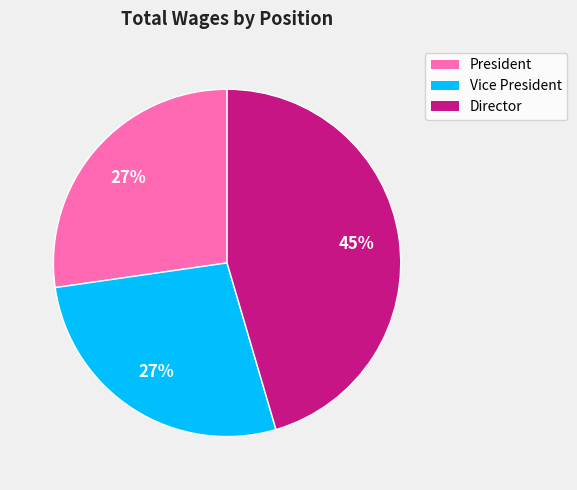

To the nearest percent, what is the average slice percentage?

33%